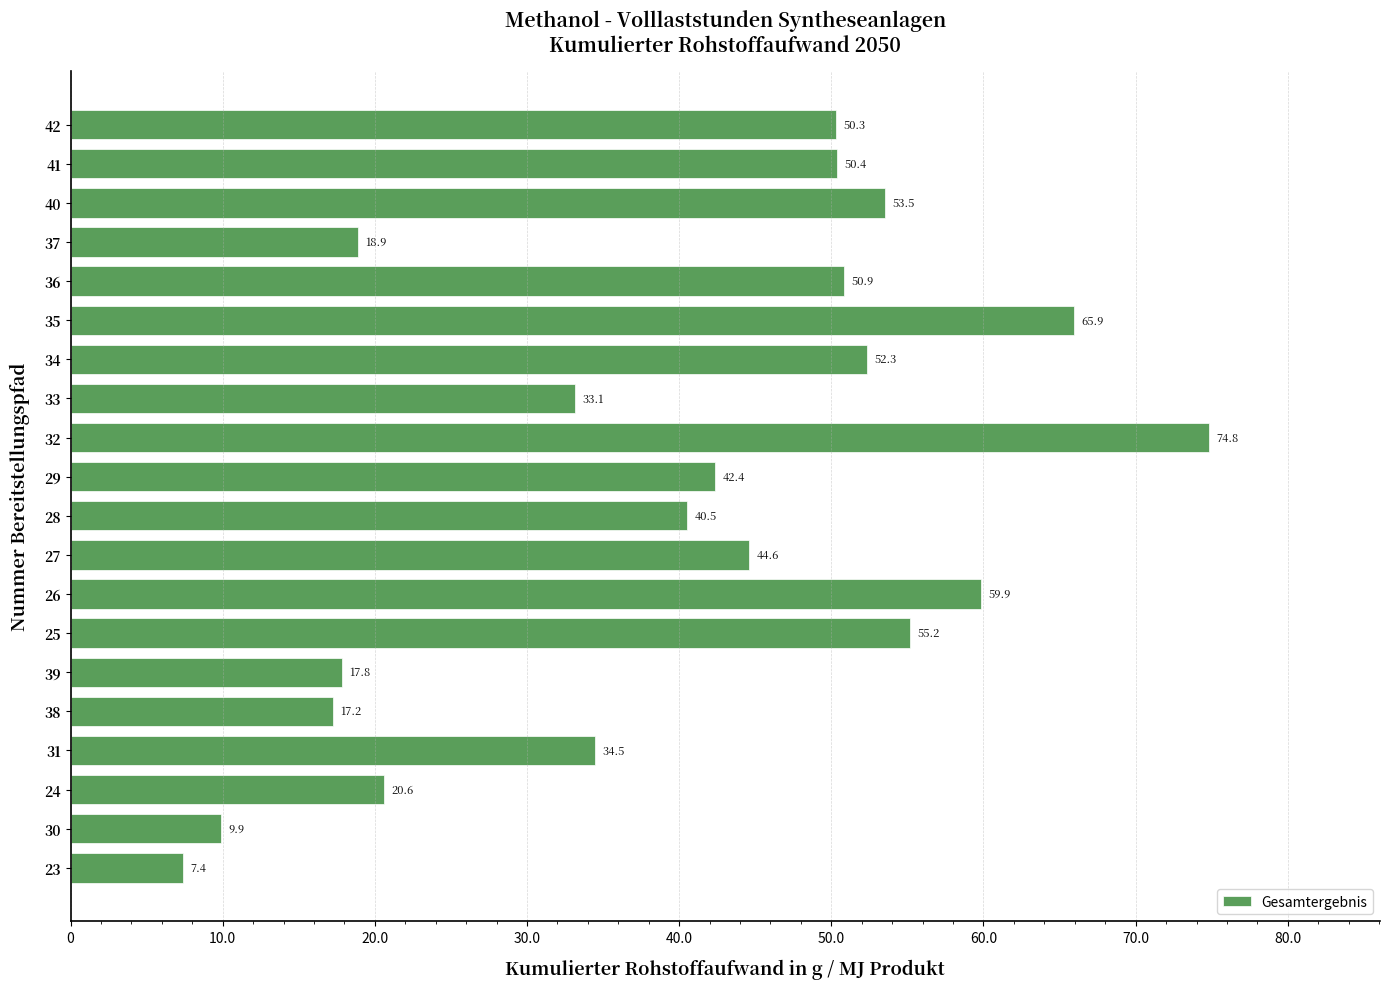

Rank the categories by value from highest to lowest.

32, 35, 26, 25, 40, 34, 36, 41, 42, 27, 29, 28, 31, 33, 24, 37, 39, 38, 30, 23